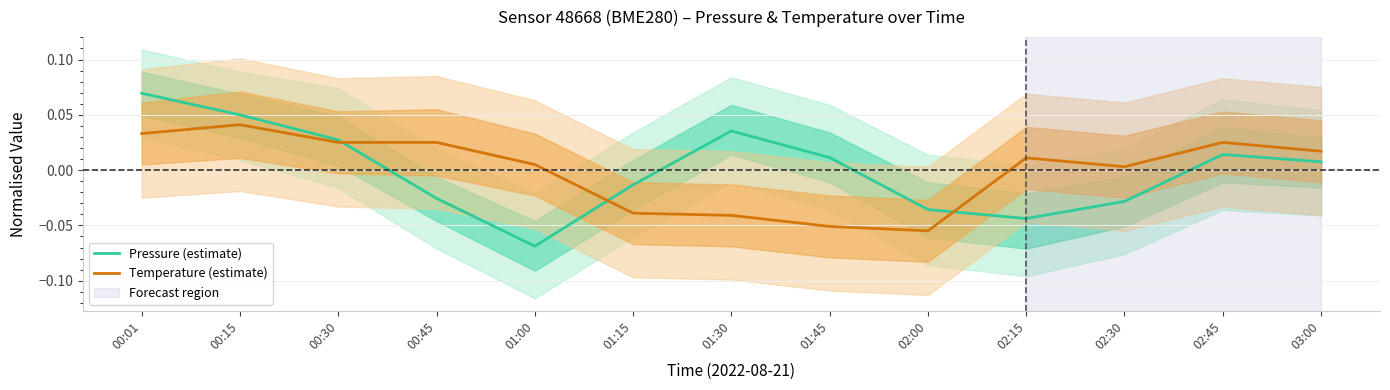

After their last crossing, which series has the higher values: Temperature (estimate) or Pressure (estimate)?

Temperature (estimate)